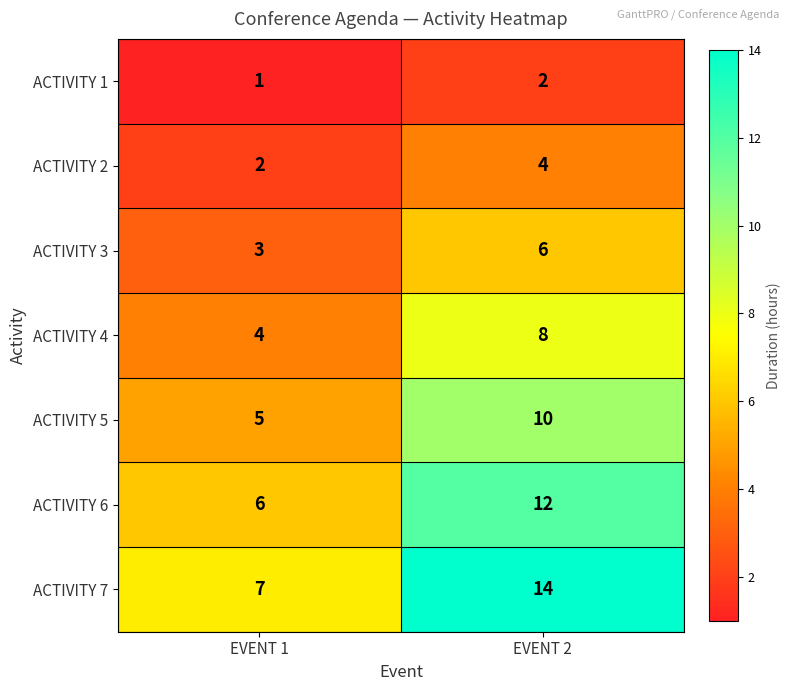

Rank the series by their maximum value, from lowest to highest.

ACTIVITY 1, ACTIVITY 2, ACTIVITY 3, ACTIVITY 4, ACTIVITY 5, ACTIVITY 6, ACTIVITY 7